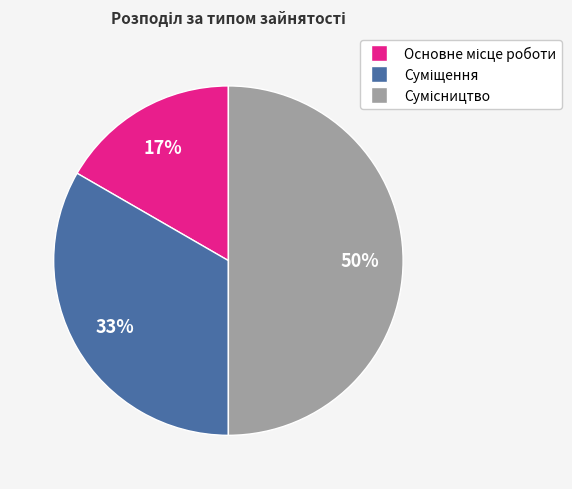

To the nearest percent, what is the difference between the largest and smallest slice percentages?

33%